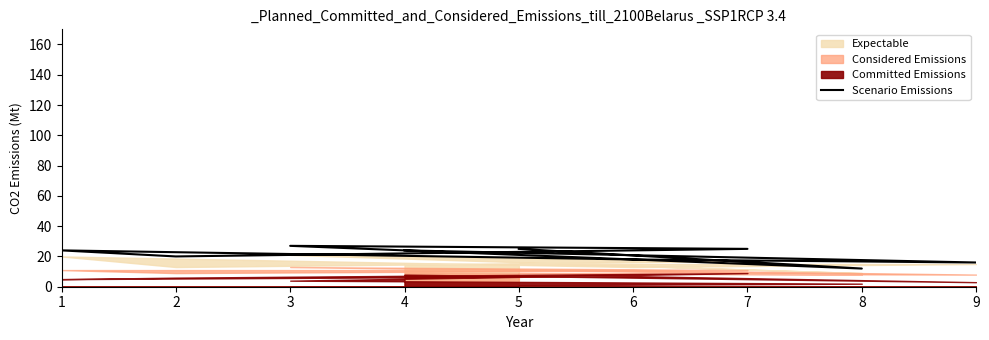

Does the chart have visible grid lines?

No